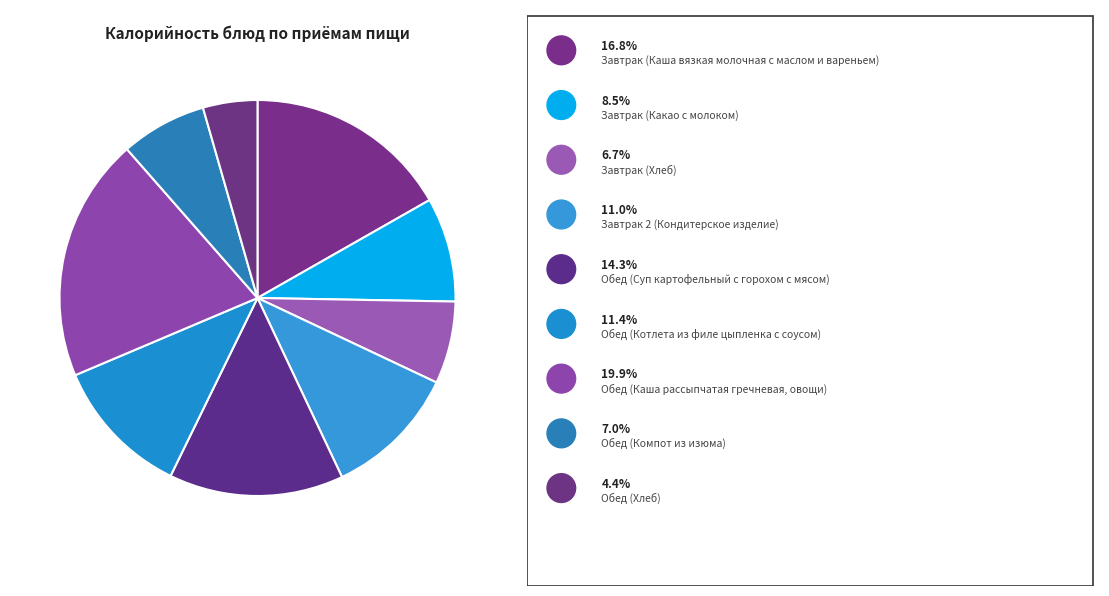

How many segments does this pie chart have?

9